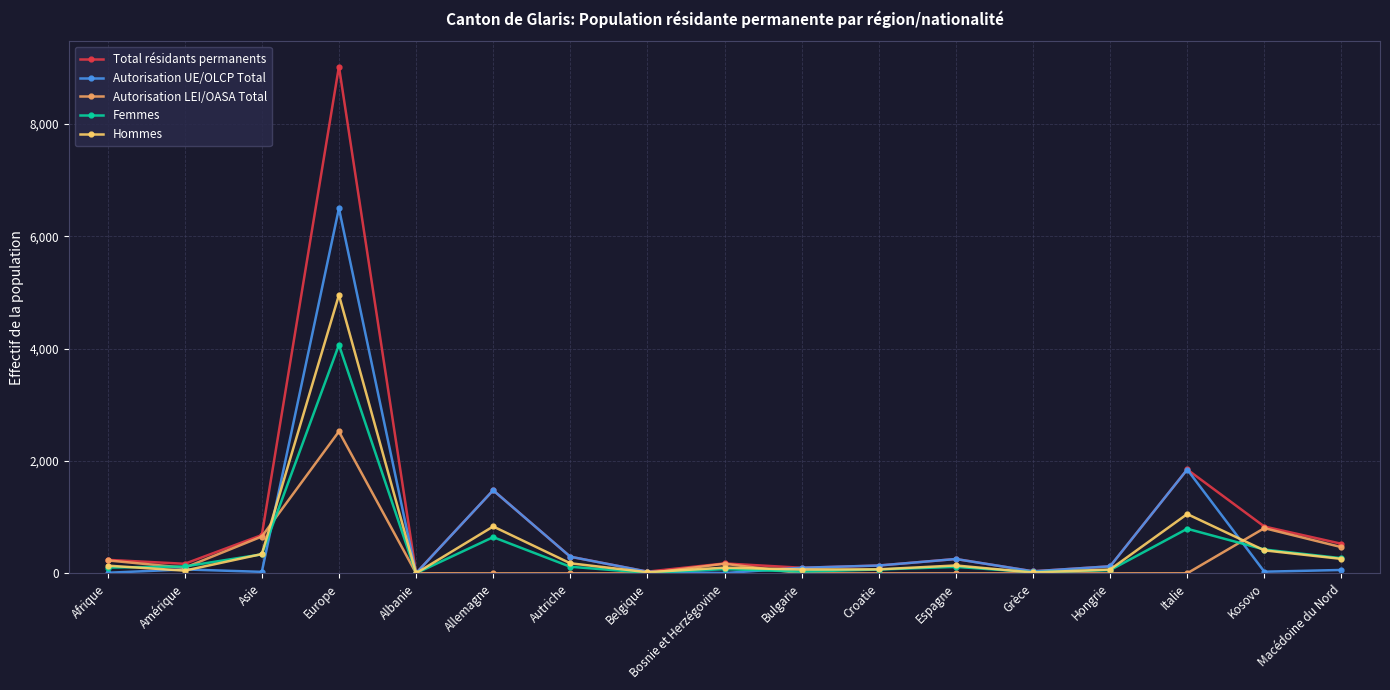

What is the sum of all Hommes values?

8700